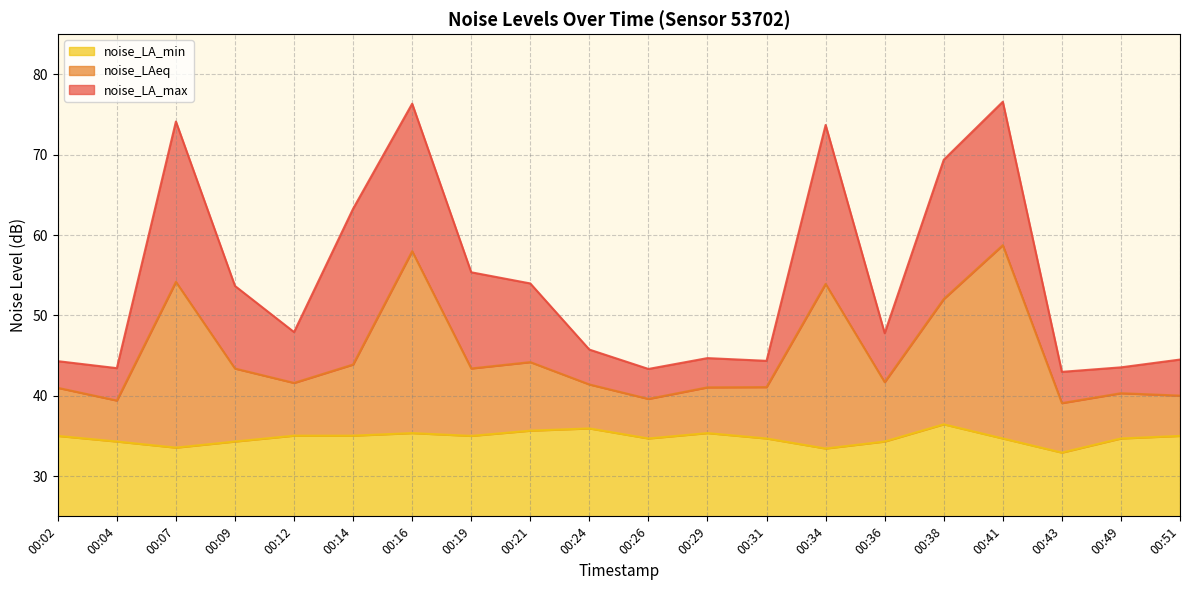

True or false: noise_LAeq has a value of 21.2 at 00:02.

False